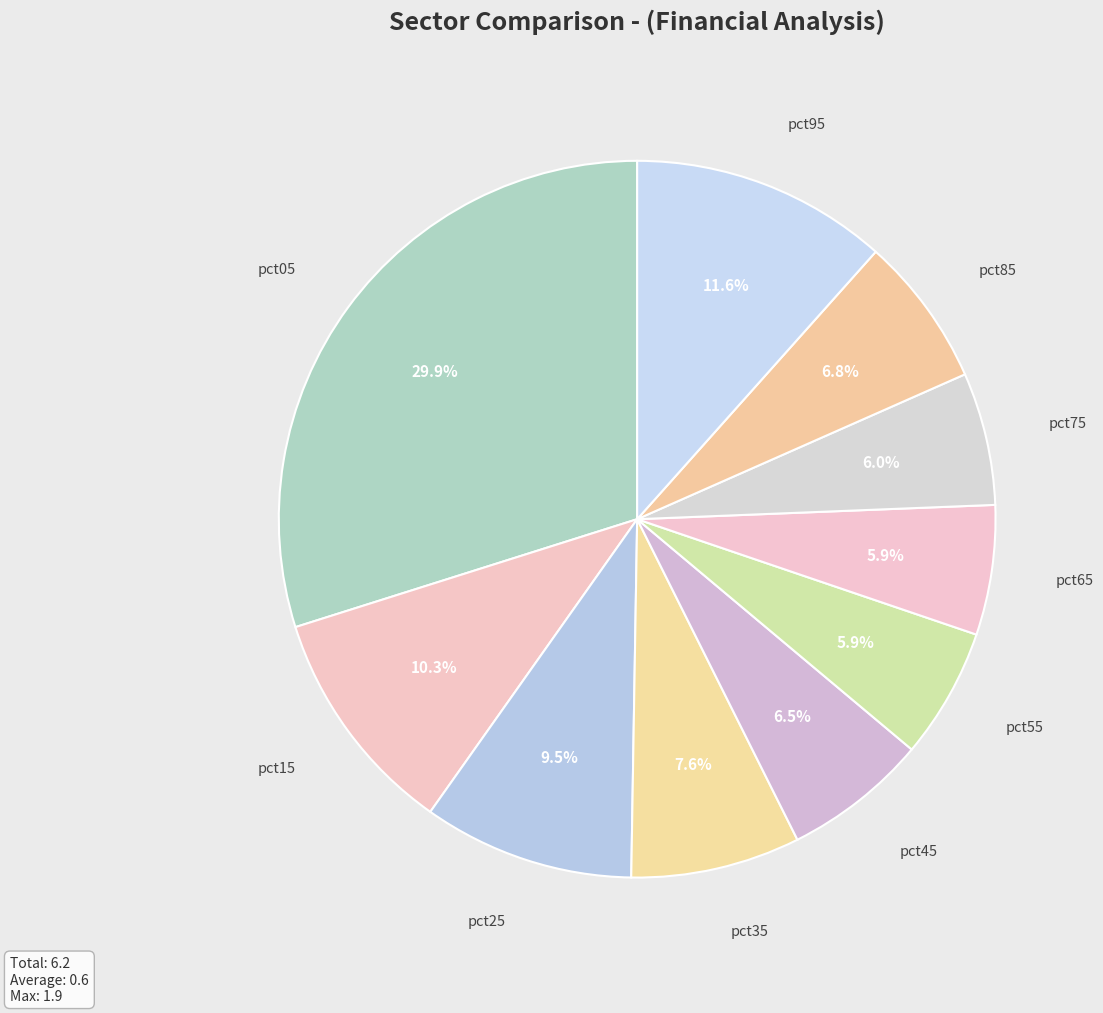

Is there a majority slice in this chart?

No